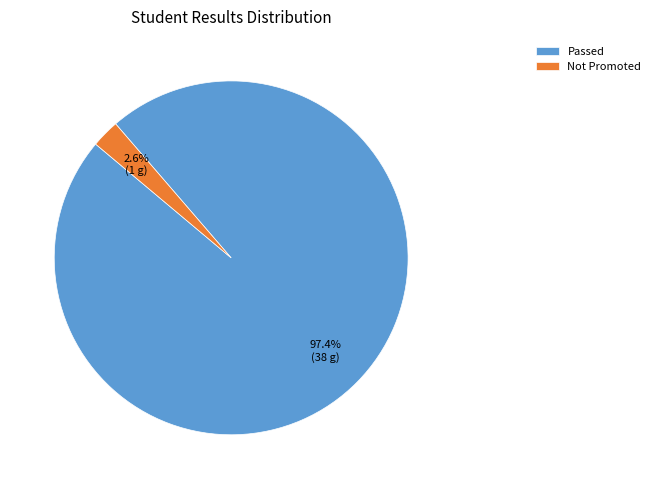

To the nearest percent, what is the difference between the Passed and Not Promoted slice percentages?

95%